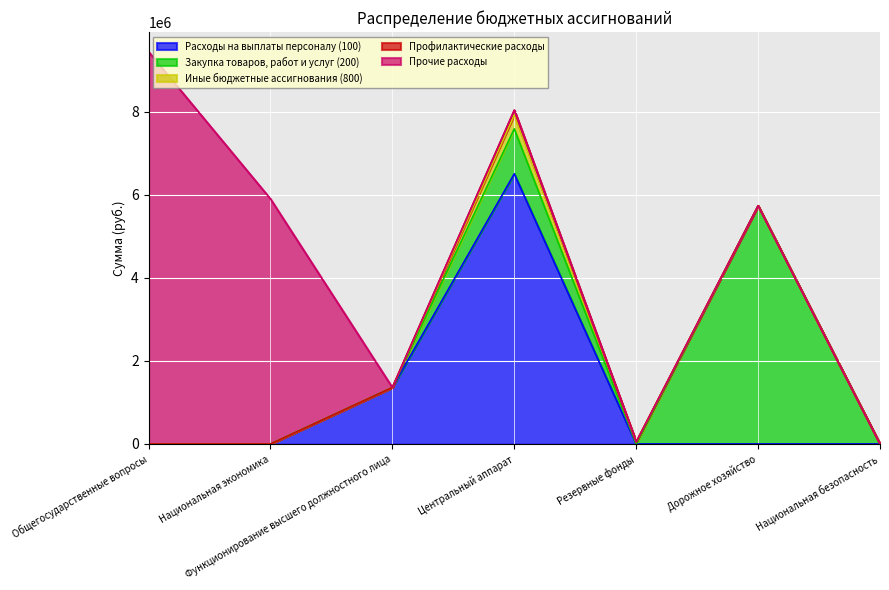

How many data points in Профилактические расходы are above 0?

1